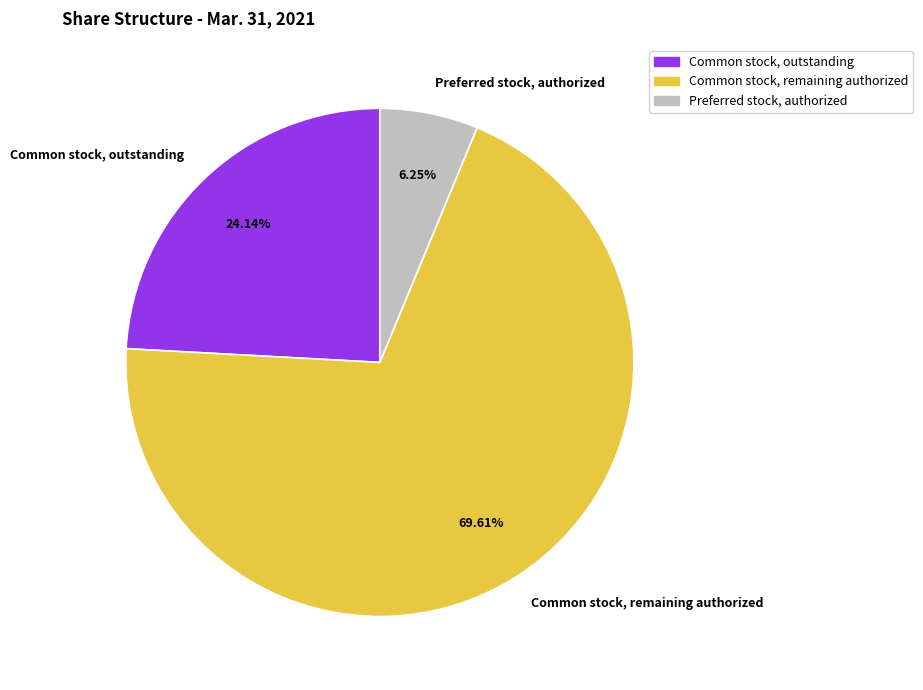

Between Common stock, remaining authorized and Common stock, outstanding, which is larger?

Common stock, remaining authorized